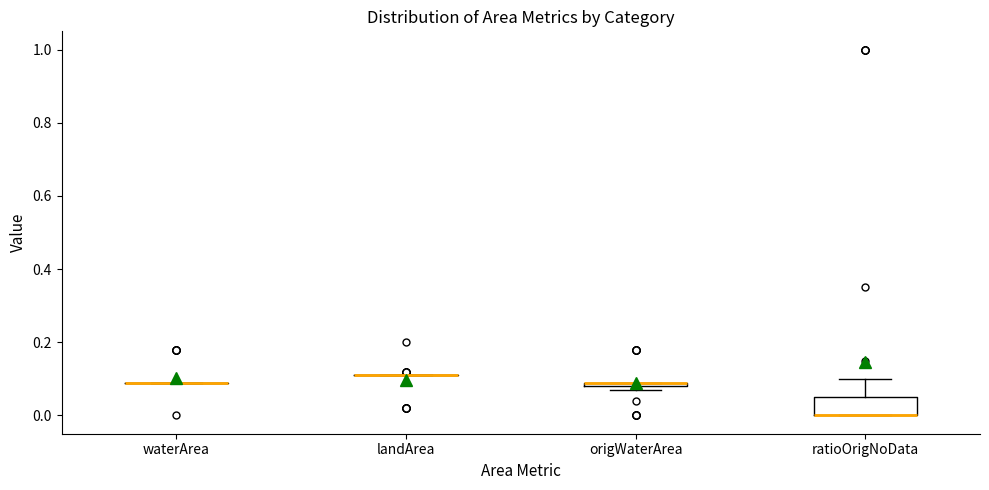

Which box is the tallest, from its lower edge to its upper edge?

ratioOrigNoData